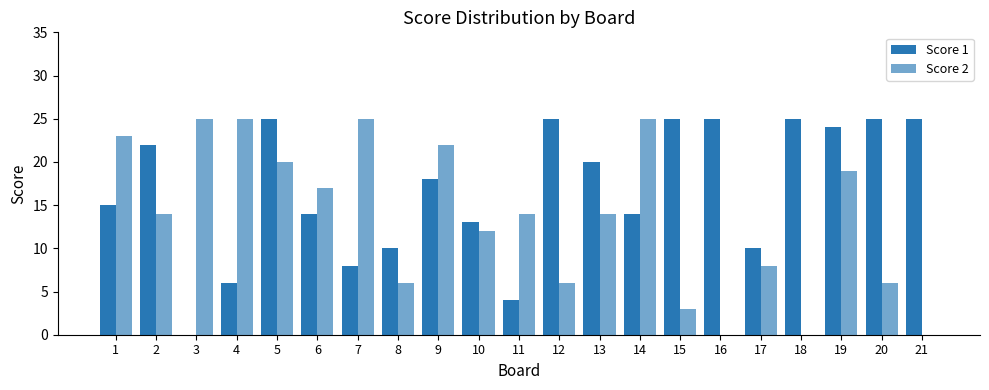

At which label does Score 2 reach its minimum?

16